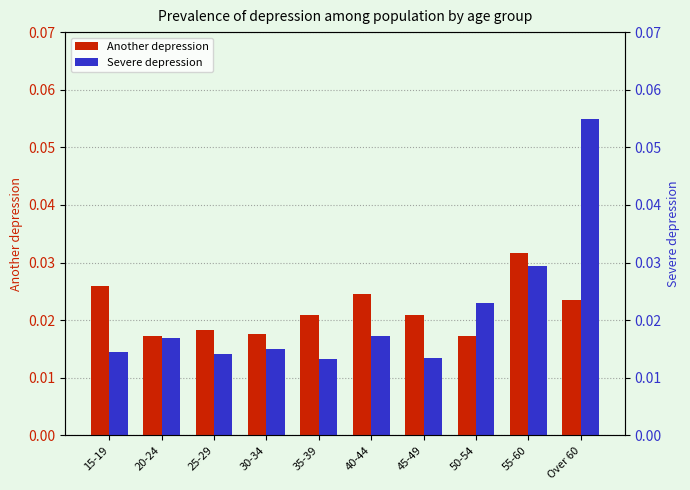

Which series has the largest total across all categories?

Another depression